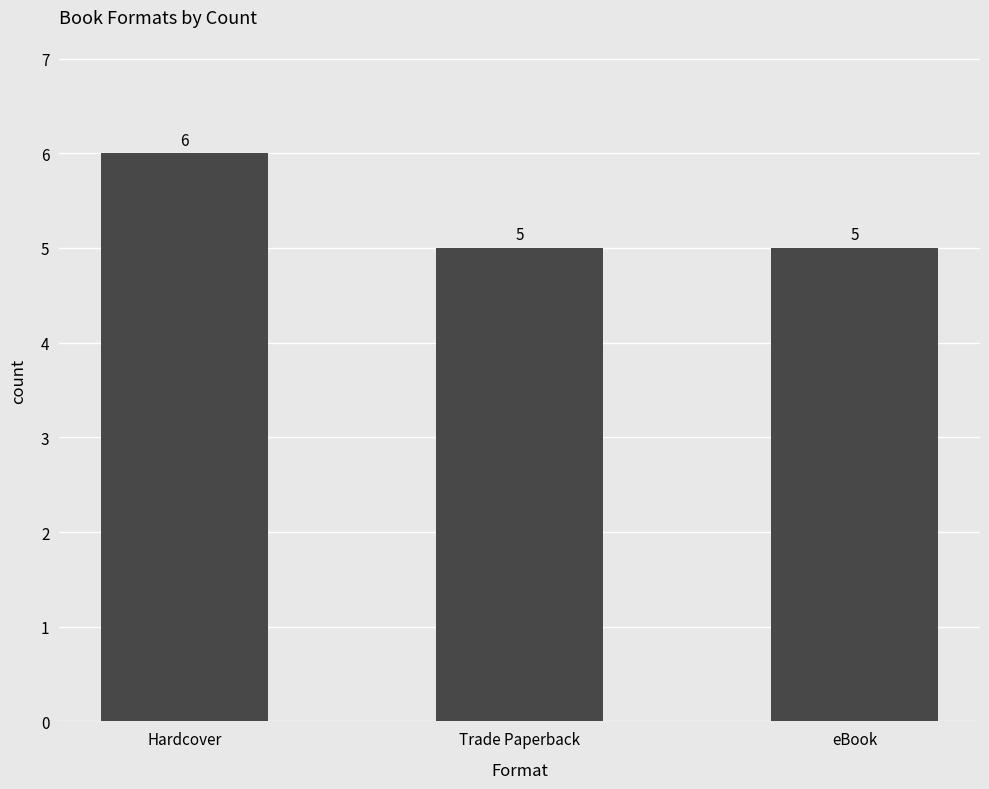

Does the chart contain stacked bars?

No